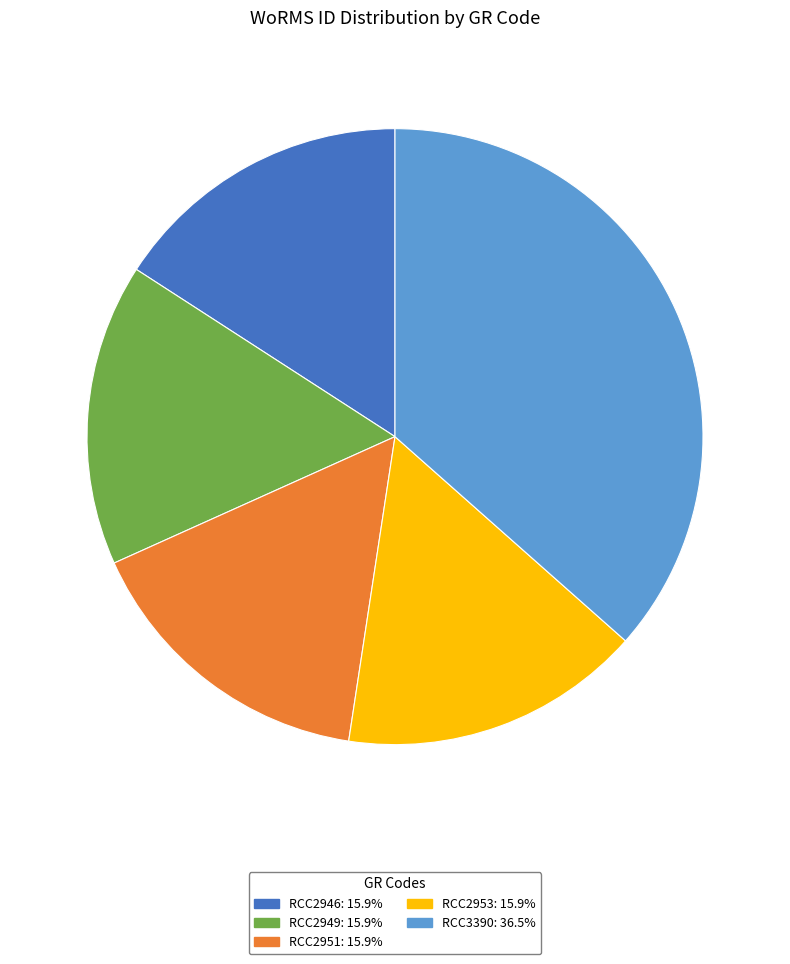

Is the sum of RCC2953 and RCC2951 greater than half?

No